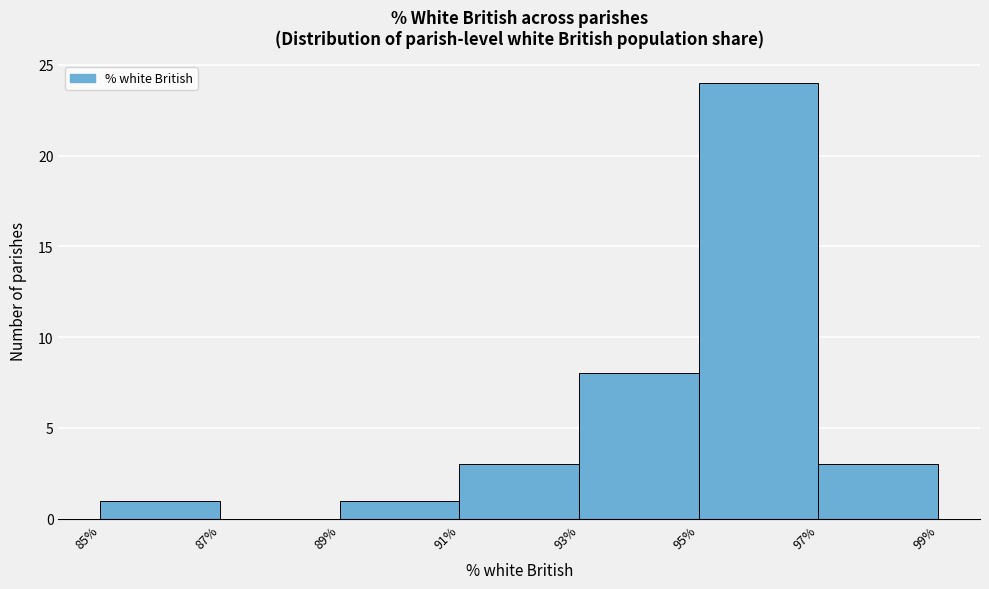

Reading left to right, transcribe this chart: for each bar, give the range it covers on the x-axis and its height. The values are not printed on the chart, so give them approximately, as read against the axis.

85% to 87%: 1
87% to 89%: 0
89% to 91%: 1
91% to 93%: 3
93% to 95%: 8
95% to 97%: 24
97% to 99%: 3